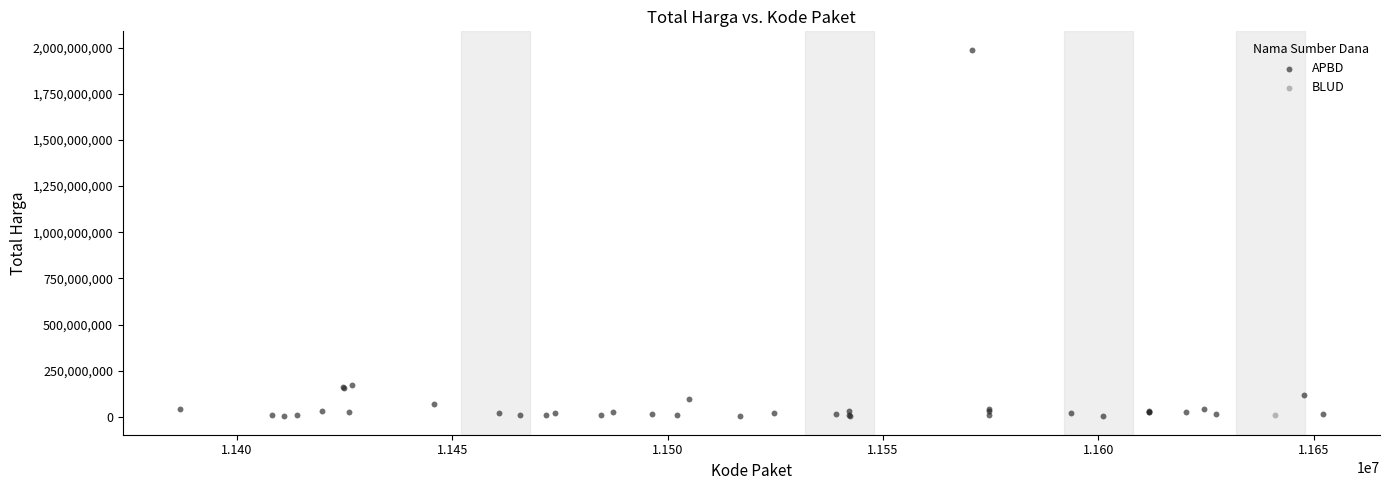

What are all the series names shown in the legend?

APBD, BLUD